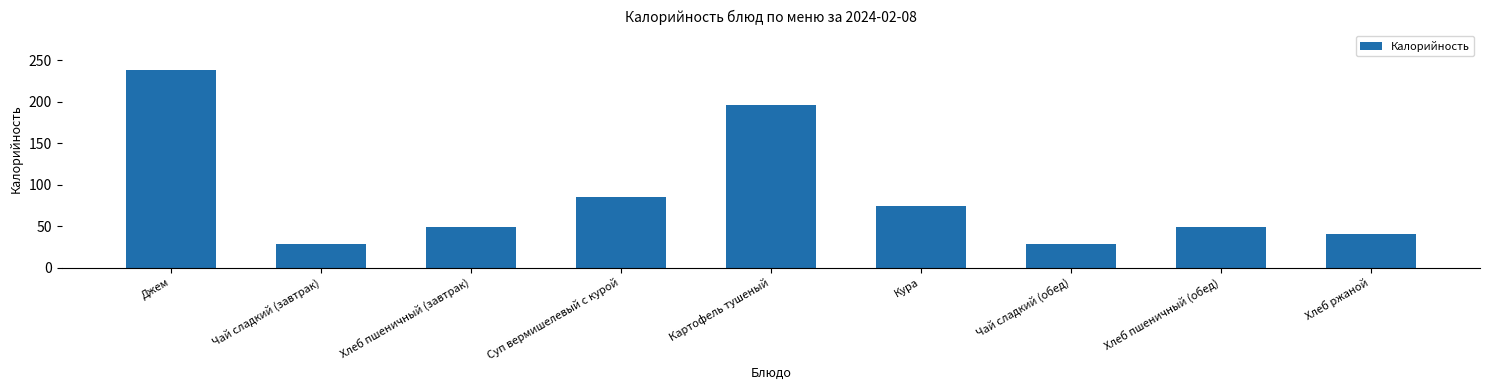

What is the ratio of the value at Хлеб пшеничный (завтрак) to the value at Хлеб пшеничный (обед)?

1.0